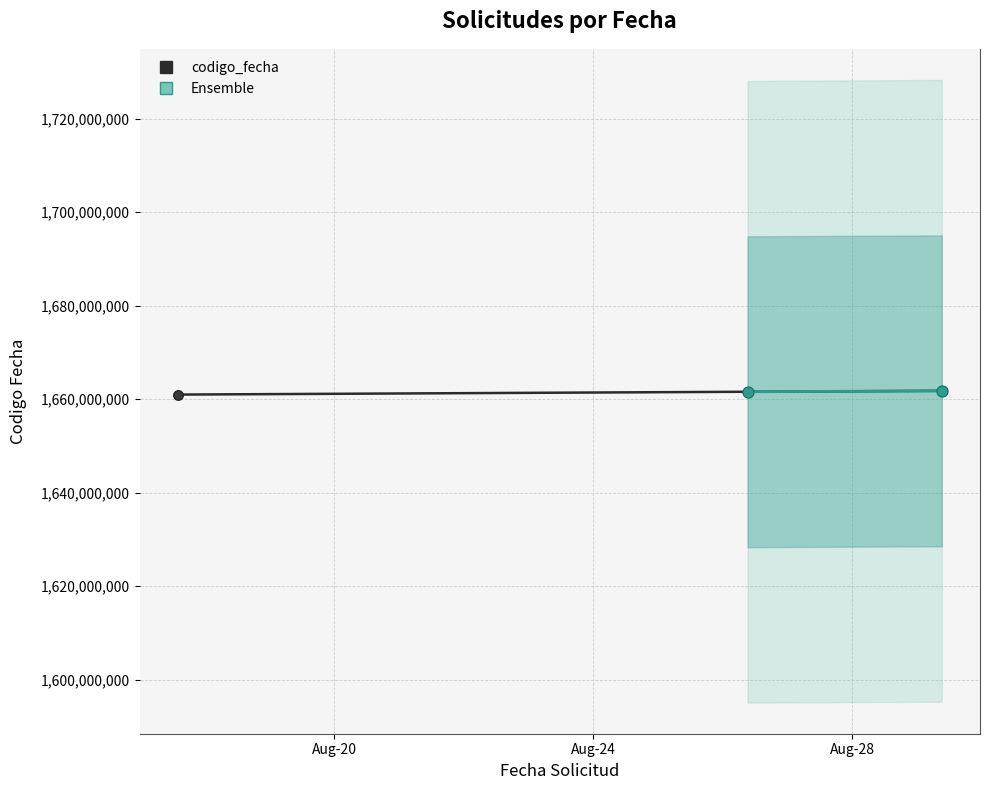

What is the ratio of the value at 2022-08-17 13:58:20 to the value at 2022-08-29 09:14:25?

1.0